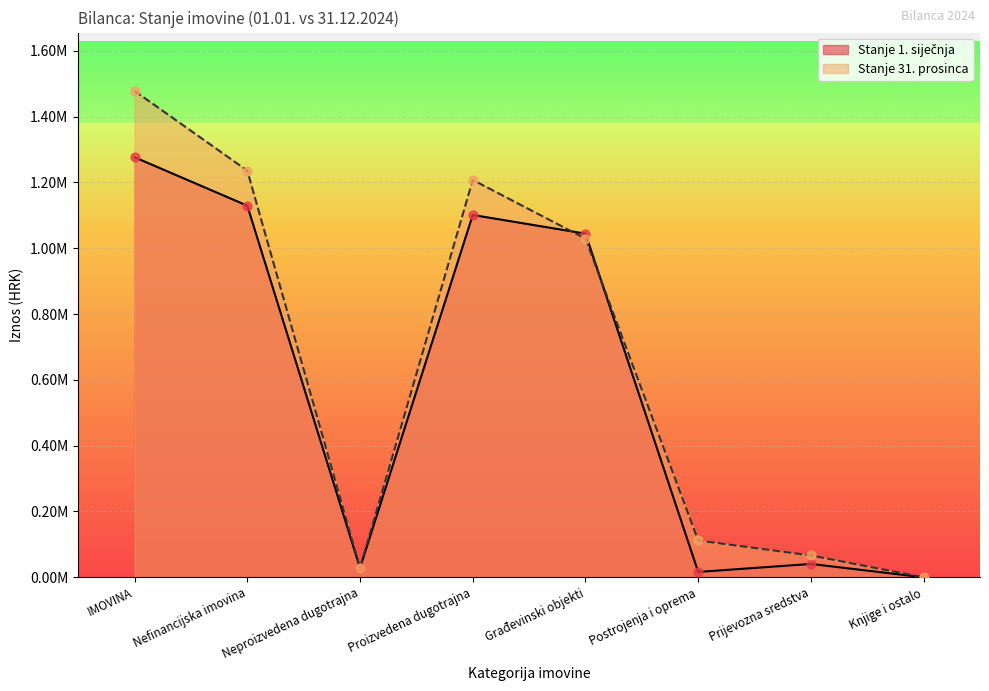

At which category is the sum across all series the highest?

IMOVINA